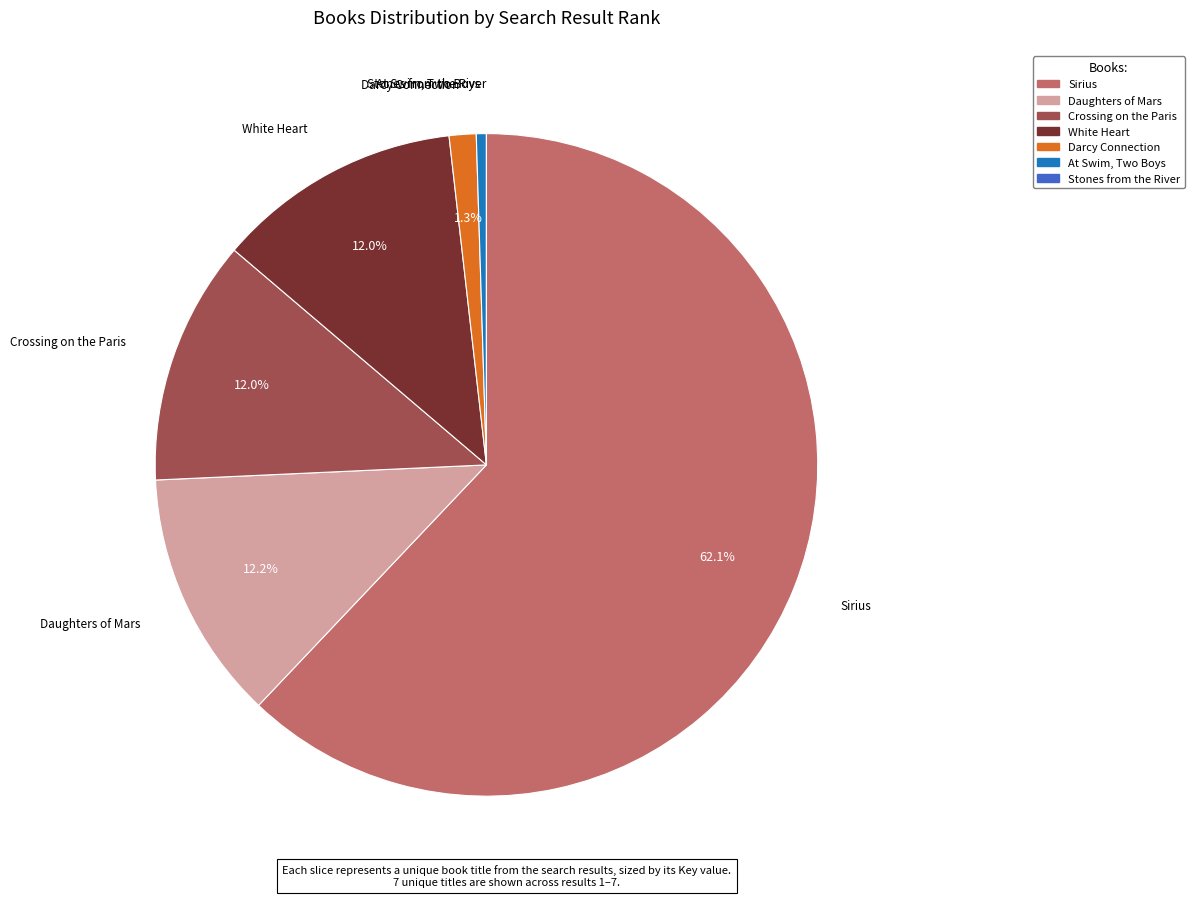

What percentage is NOT represented by White Heart?

88.0%